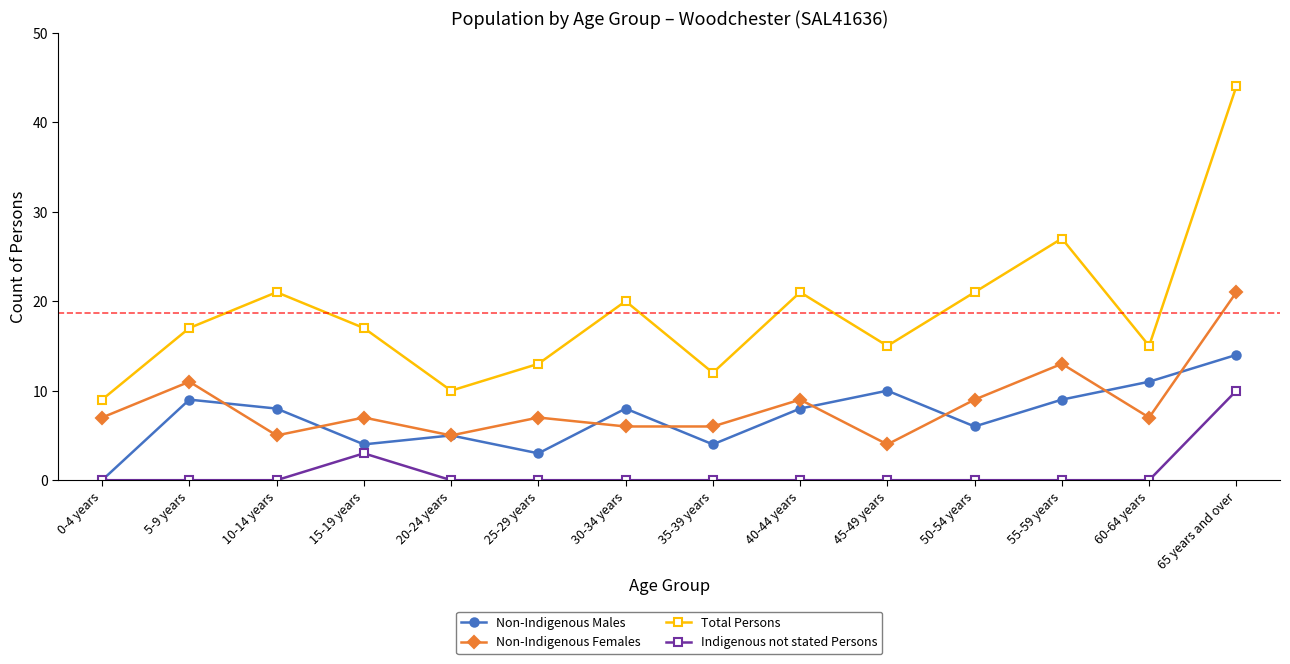

Where is Total Persons nearest to the value 26?

55-59 years